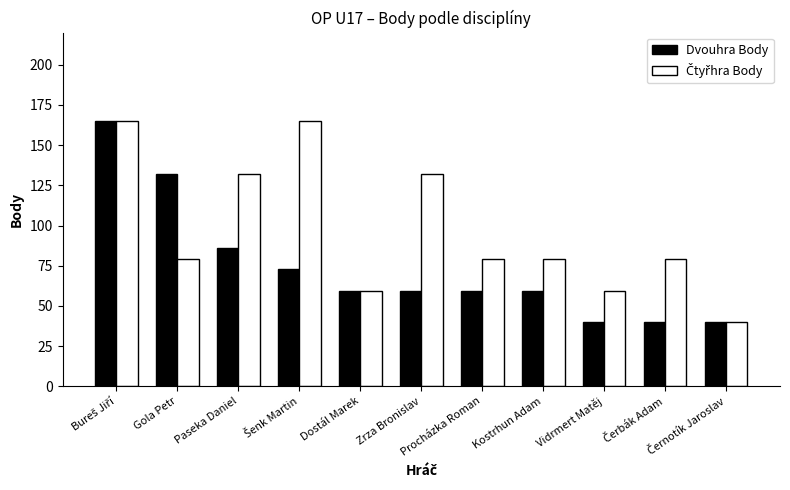

What is the highest value of the Dvouhra Body series?

165